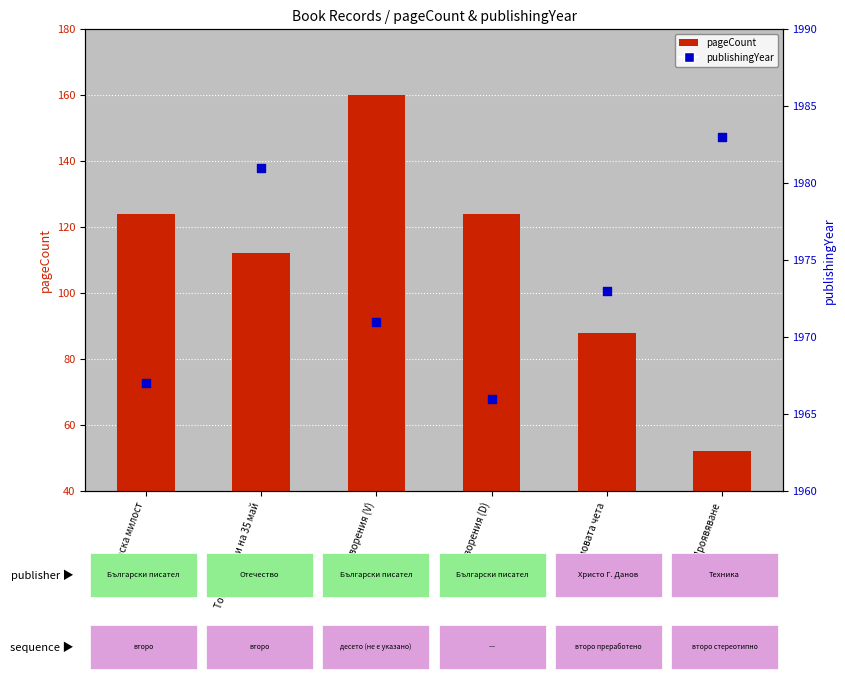

Which series has the largest Y range (max minus min)?

pageCount